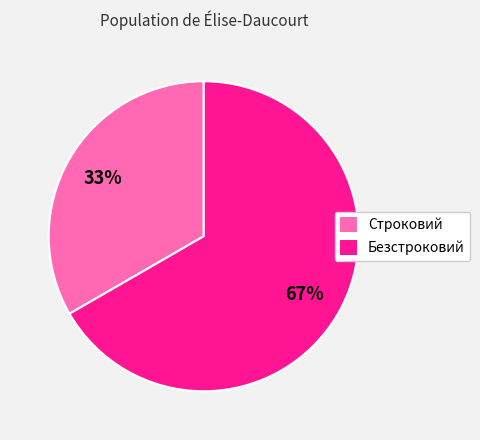

Combined, do Строковий and Безстроковий account for over 50%?

Yes